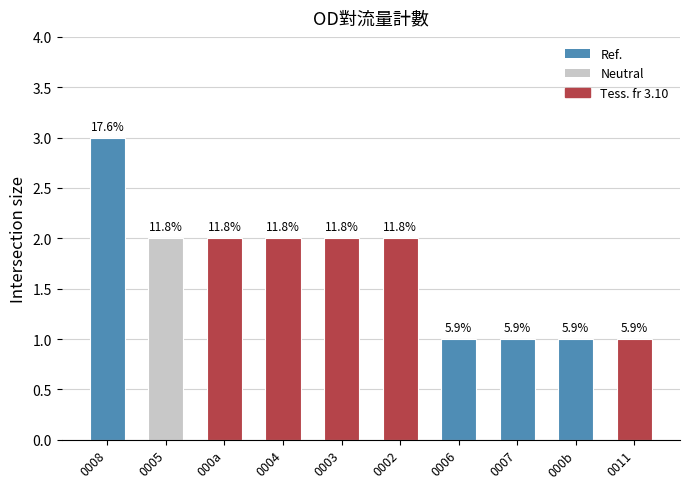

How many bars are there in total?

10